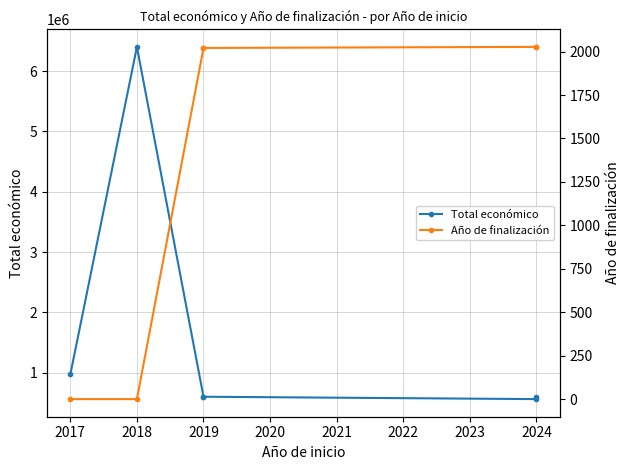

True or false: Año de finalización has more than 0 points higher than both neighbors.

False